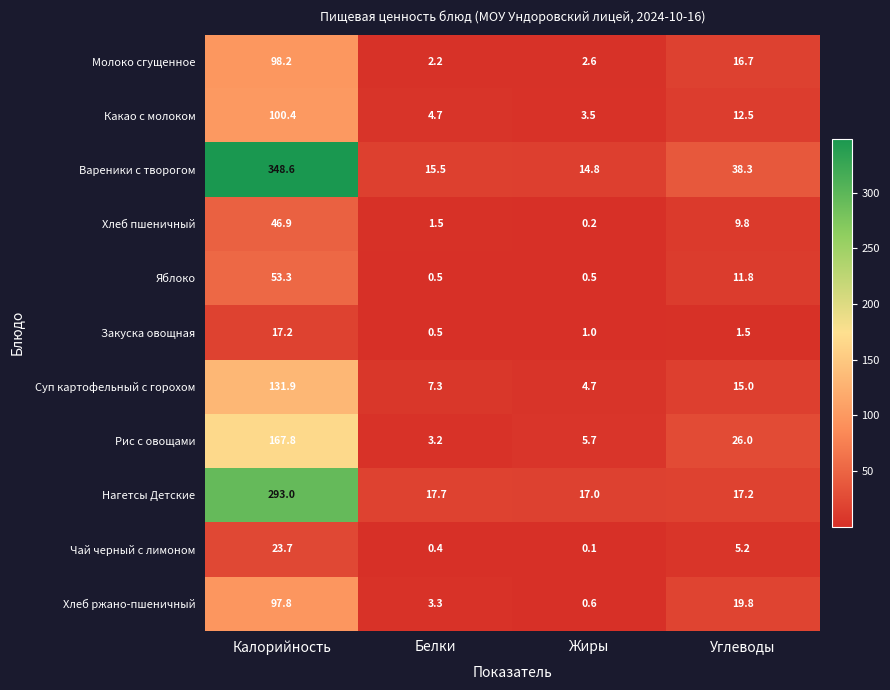

What is the average value of the Какао с молоком series?

30.3